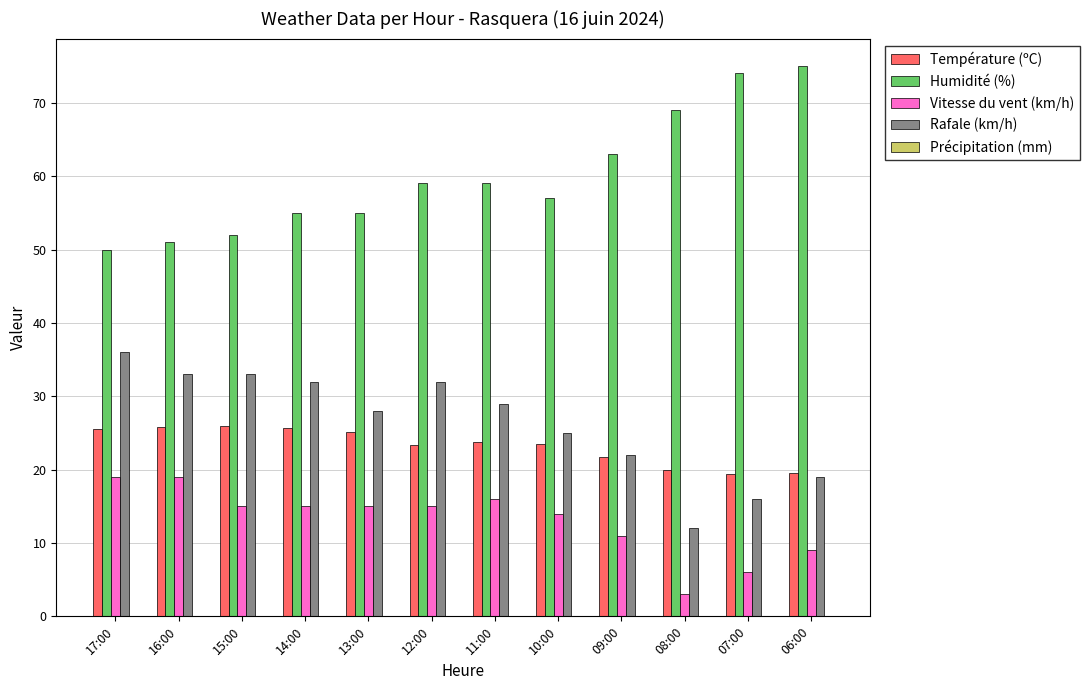

The value of Vitesse du vent (km/h) at 09:00 is 11.0. True or false?

True